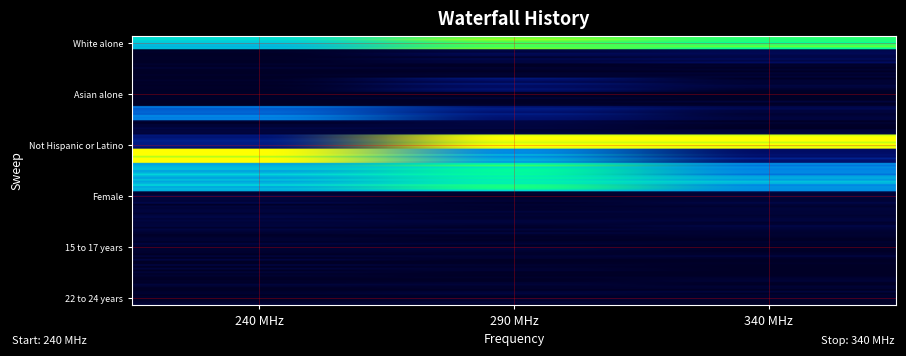

What is the total value across all series at 240 MHz?

0.3